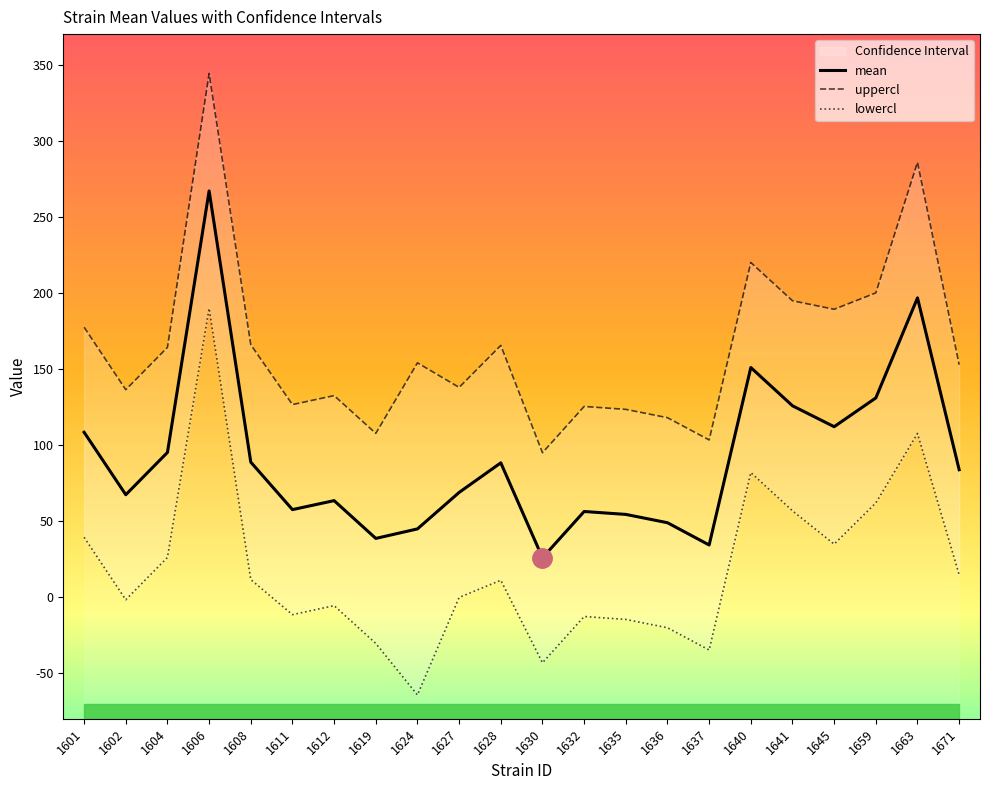

Reading left to right, extract all data points from this chart.

mean: 108.3	67.2	95.0	266.9	88.7	57.5	63.4	38.5	44.8	68.8	88.2	25.8	56.2	54.3	48.8	34.2	150.8	125.7	112.0	130.9	196.6	83.7
uppercl: 177.3	136.3	164.1	344.1	165.8	126.5	132.4	107.6	153.9	137.8	165.4	94.8	125.3	123.3	117.9	103.2	219.9	194.7	189.1	199.9	285.7	152.7
lowercl: 39.3	-1.8	26.0	189.7	11.5	-11.6	-5.7	-30.5	-64.4	-0.3	11.0	-43.2	-12.8	-14.7	-20.2	-34.8	81.8	56.7	34.8	61.8	107.5	14.6